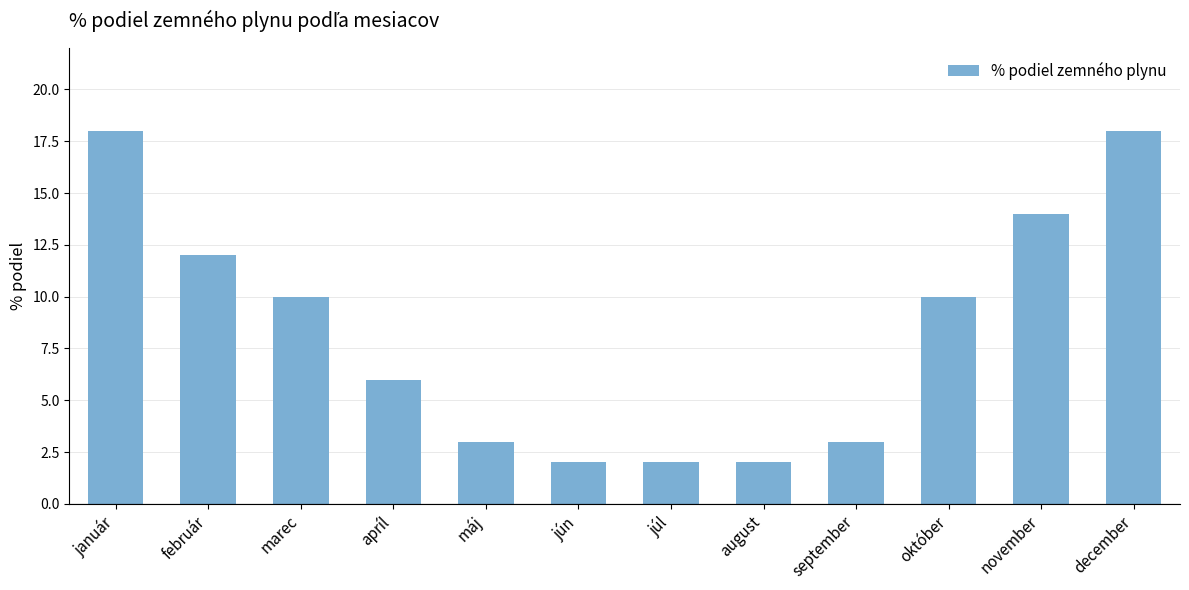

How many data points does each series have?

12